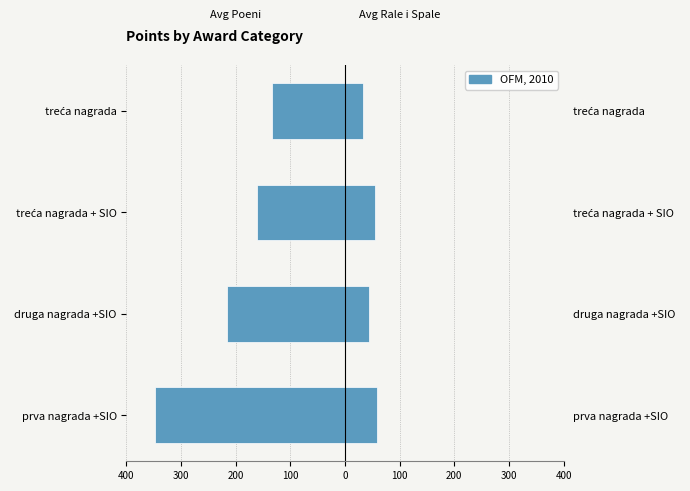

What is the smallest value displayed?

-348.3